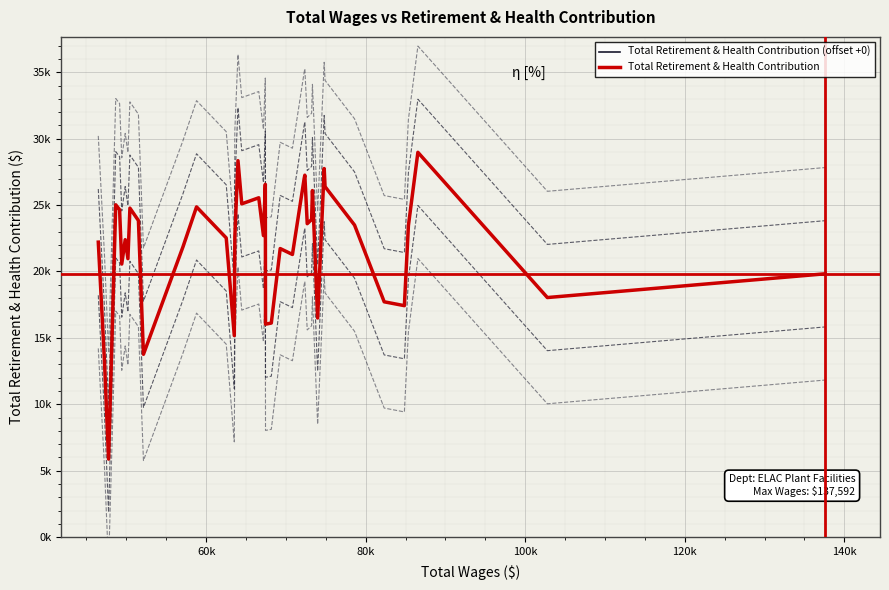

How many lines are shown in the chart?

2